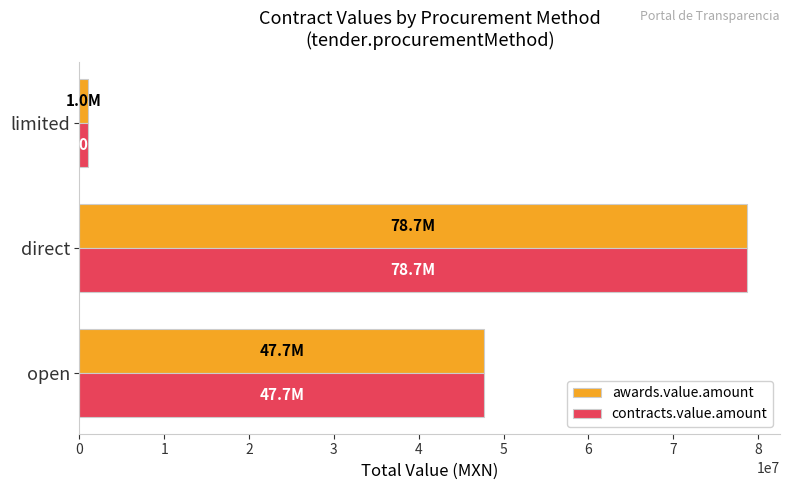

Which category has the lowest value in the awards.value.amount series?

limited